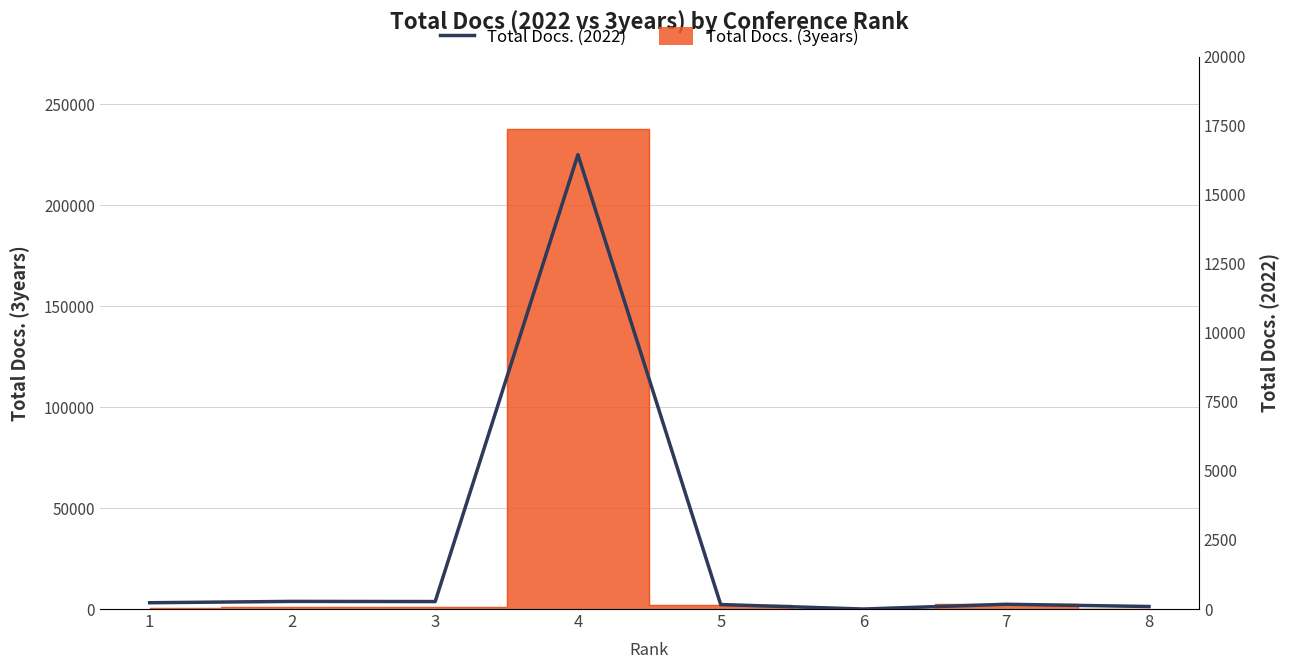

Reading right to left, what are all the values shown in this chart?

8=91	7=172	6=0	5=162	4=16451	3=270	2=276	1=228